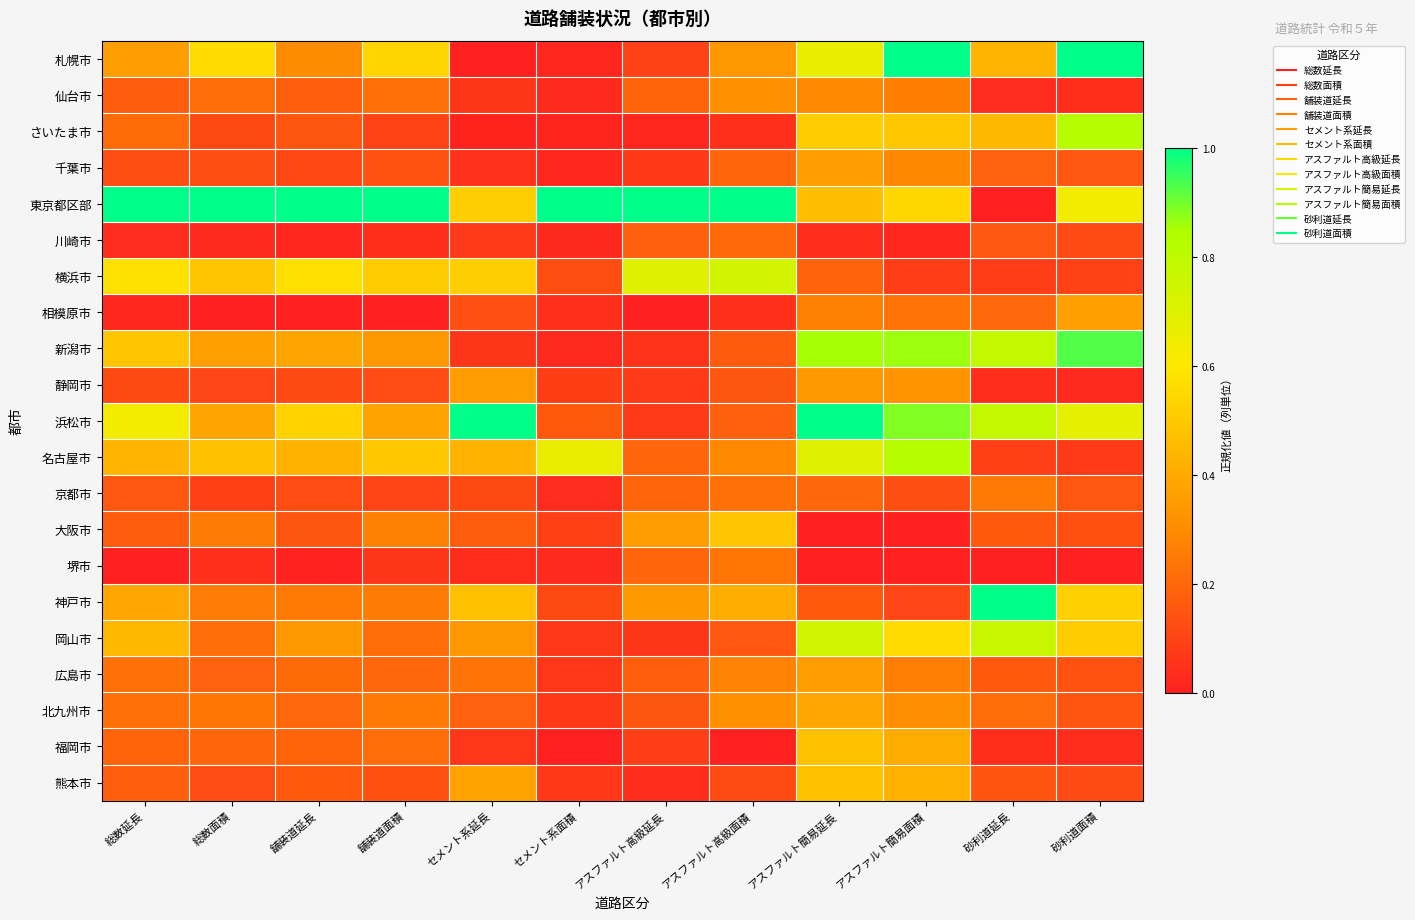

At アスファルト簡易延長, list the series in order from largest to smallest.

浜松市, 新潟市, 岡山市, 名古屋市, 札幌市, さいたま市, 福岡市, 熊本市, 東京都区部, 北九州市, 千葉市, 広島市, 静岡市, 仙台市, 相模原市, 京都市, 横浜市, 神戸市, 川崎市, 大阪市, 堺市